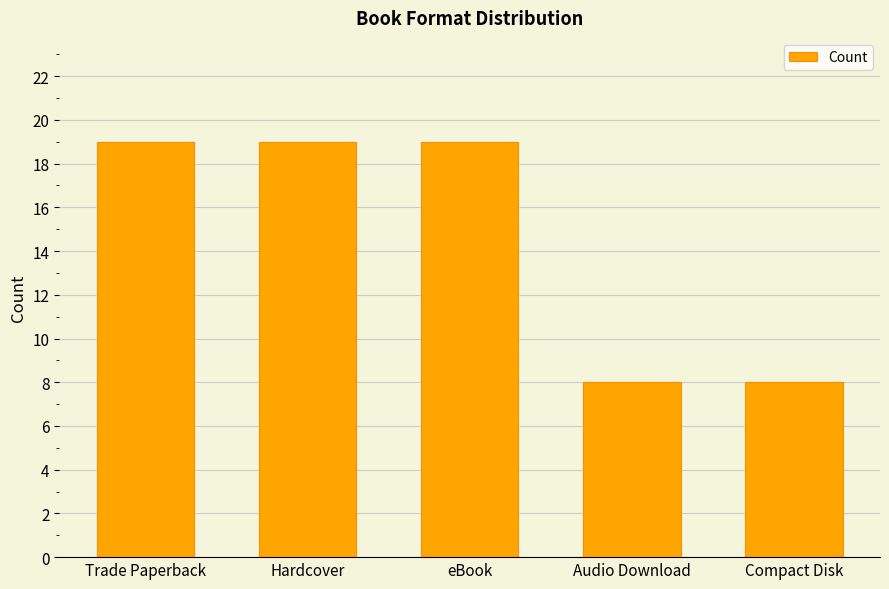

Between Hardcover and Compact Disk, which is larger?

Hardcover